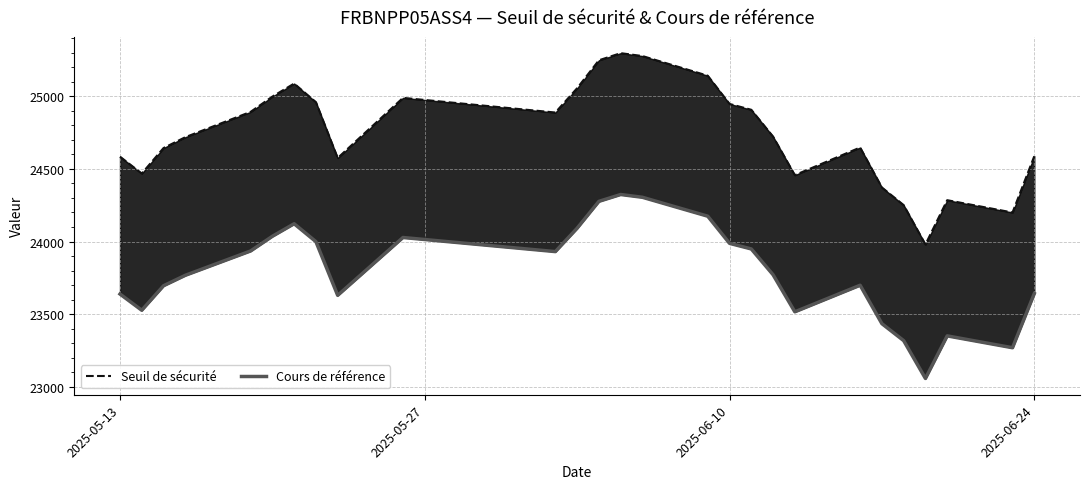

True or false: Cours de référence has more than 1 points higher than both neighbors.

True